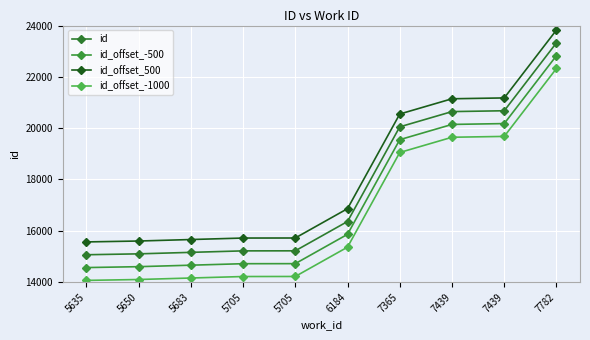

True or false: id_offset_-500 has more than 2 points higher than both neighbors.

False